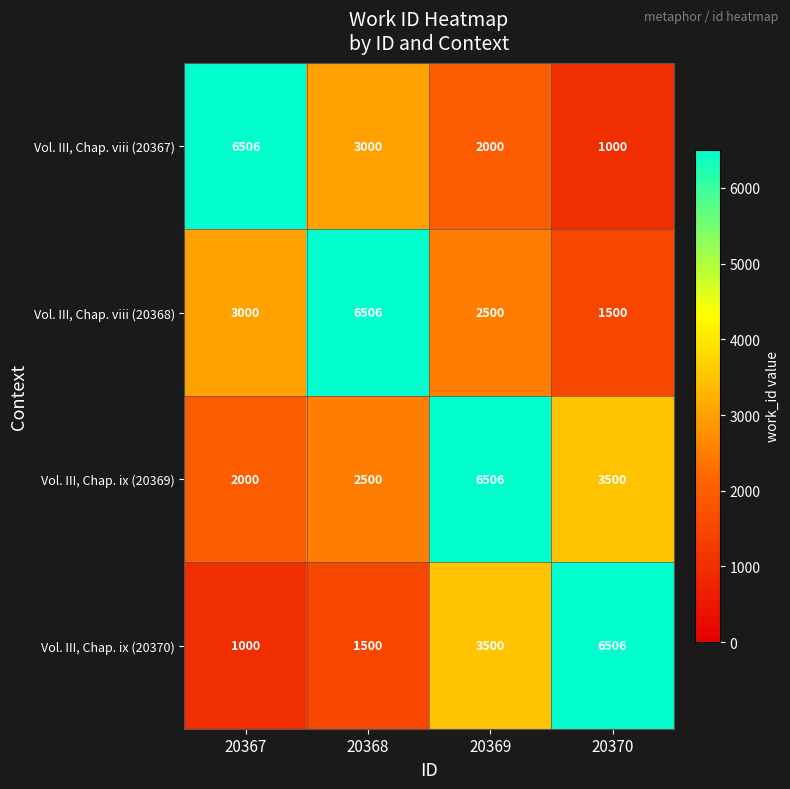

True or false: Vol. III, Chap. viii (20368) has a value of 749 at 20370.

False